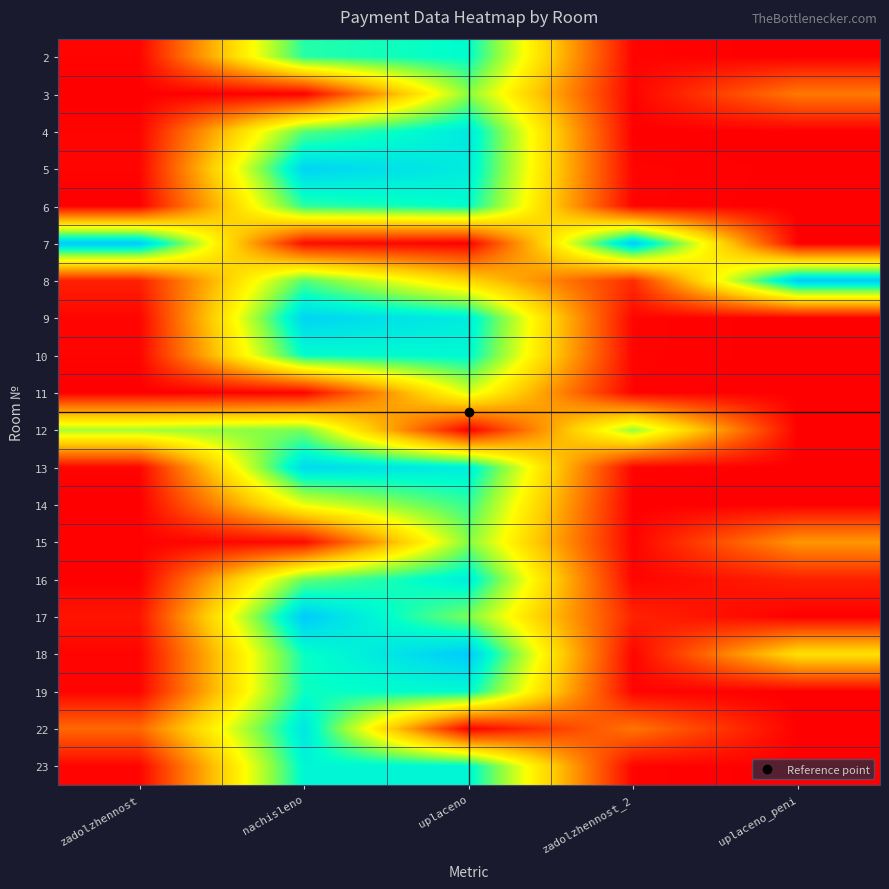

Rank the series at zadolzhennost from highest to lowest value.

7, 12, 22, 8, 17, 5, 9, 13, 23, 10, 18, 19, 2, 4, 15, 3, 6, 11, 14, 16